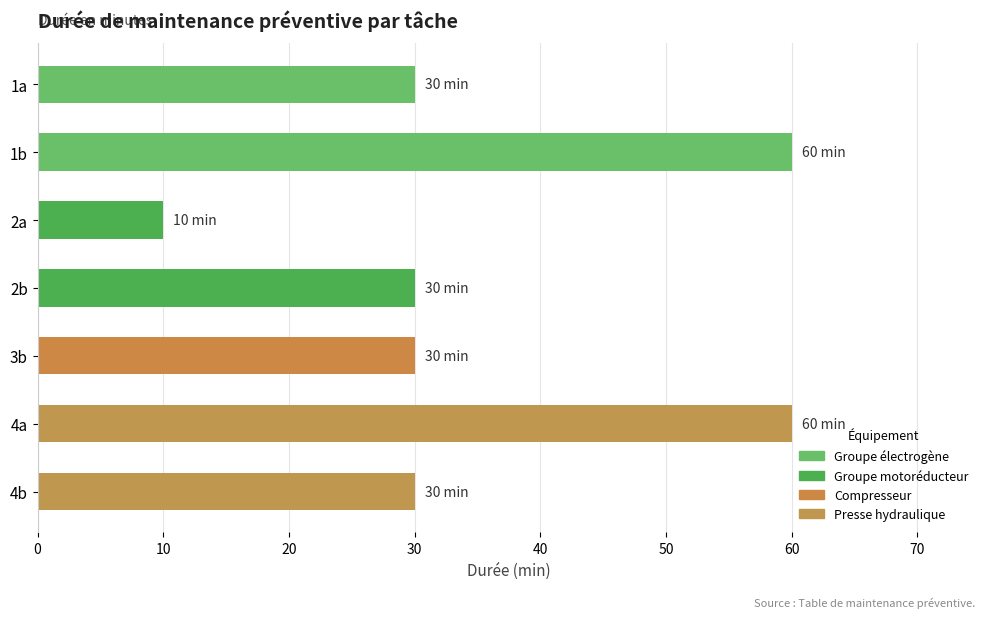

Which label corresponds to the smallest value in the chart?

2a